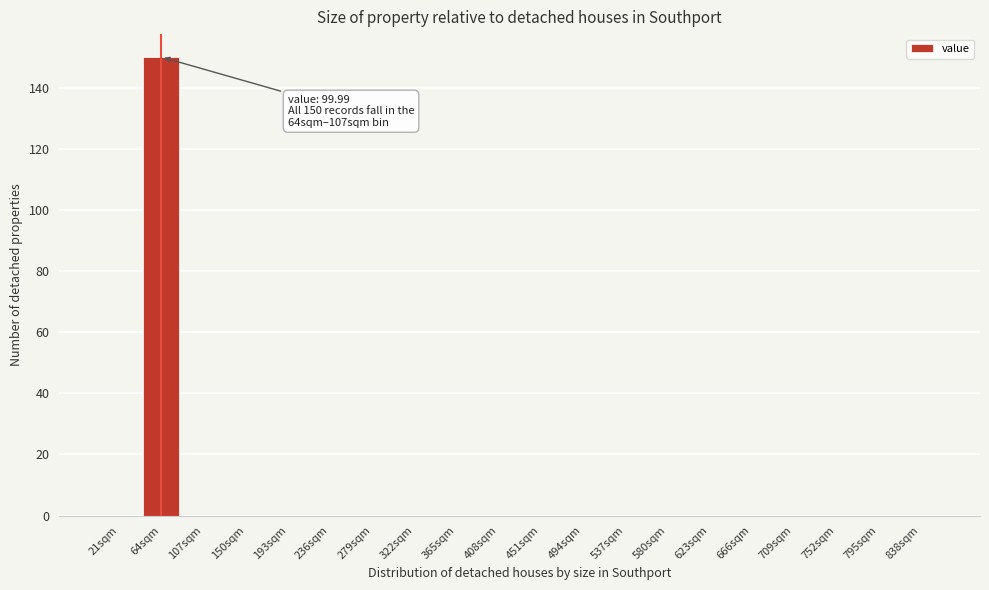

Reading left to right, transcribe all the data shown in this chart.

21sqm=0	64sqm=150	107sqm=0	150sqm=0	193sqm=0	236sqm=0	279sqm=0	322sqm=0	365sqm=0	408sqm=0	451sqm=0	494sqm=0	537sqm=0	580sqm=0	623sqm=0	666sqm=0	709sqm=0	752sqm=0	795sqm=0	838sqm=0